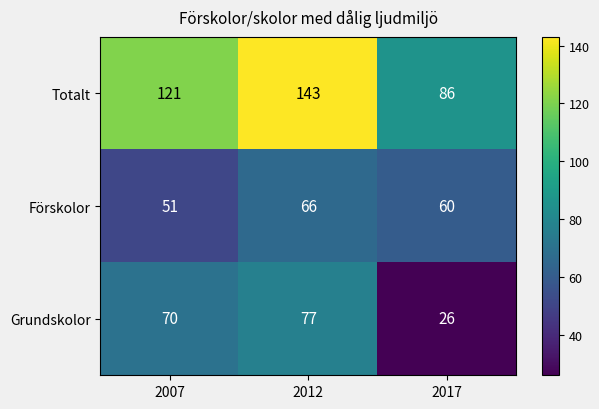

At how many categories does at least one series exceed 117?

2